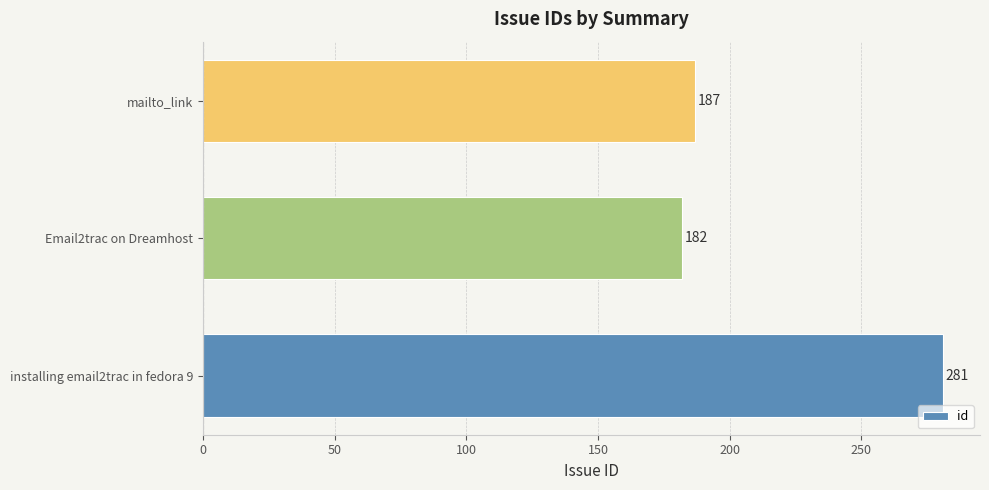

List the labels in order of value, largest first.

installing email2trac in fedora 9, mailto_link, Email2trac on Dreamhost